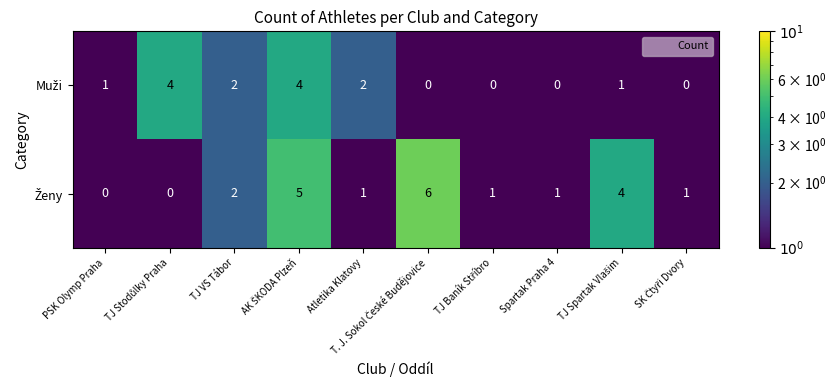

What is the greatest value displayed?

6